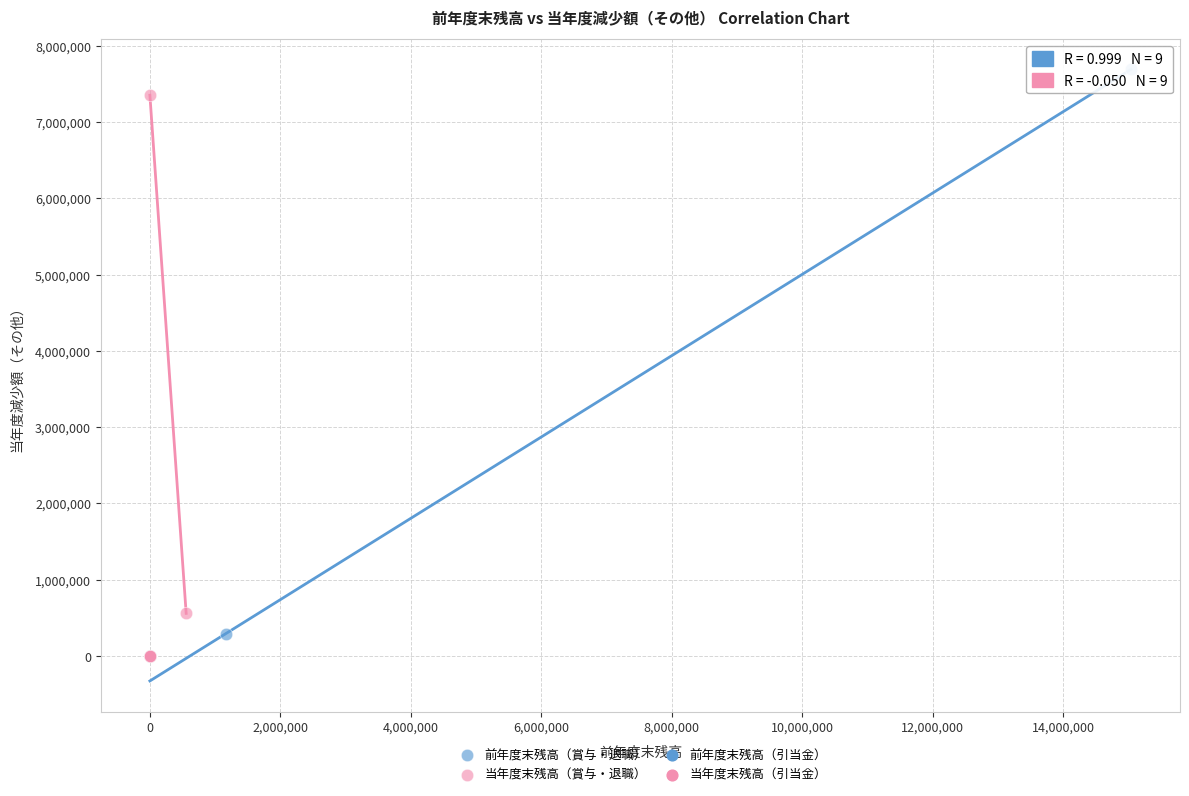

Which series has the largest Y range (max minus min)?

前年度末残高（賞与・退職）